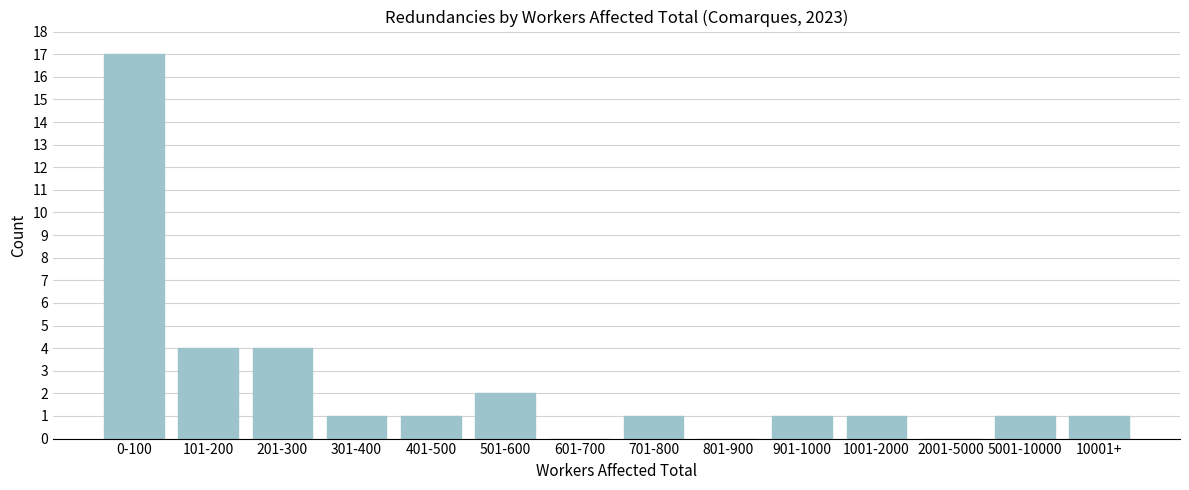

Reading right to left, list all the values displayed in this chart.

10001+=1	5001-10000=1	2001-5000=0	1001-2000=1	901-1000=1	801-900=0	701-800=1	601-700=0	501-600=2	401-500=1	301-400=1	201-300=4	101-200=4	0-100=17